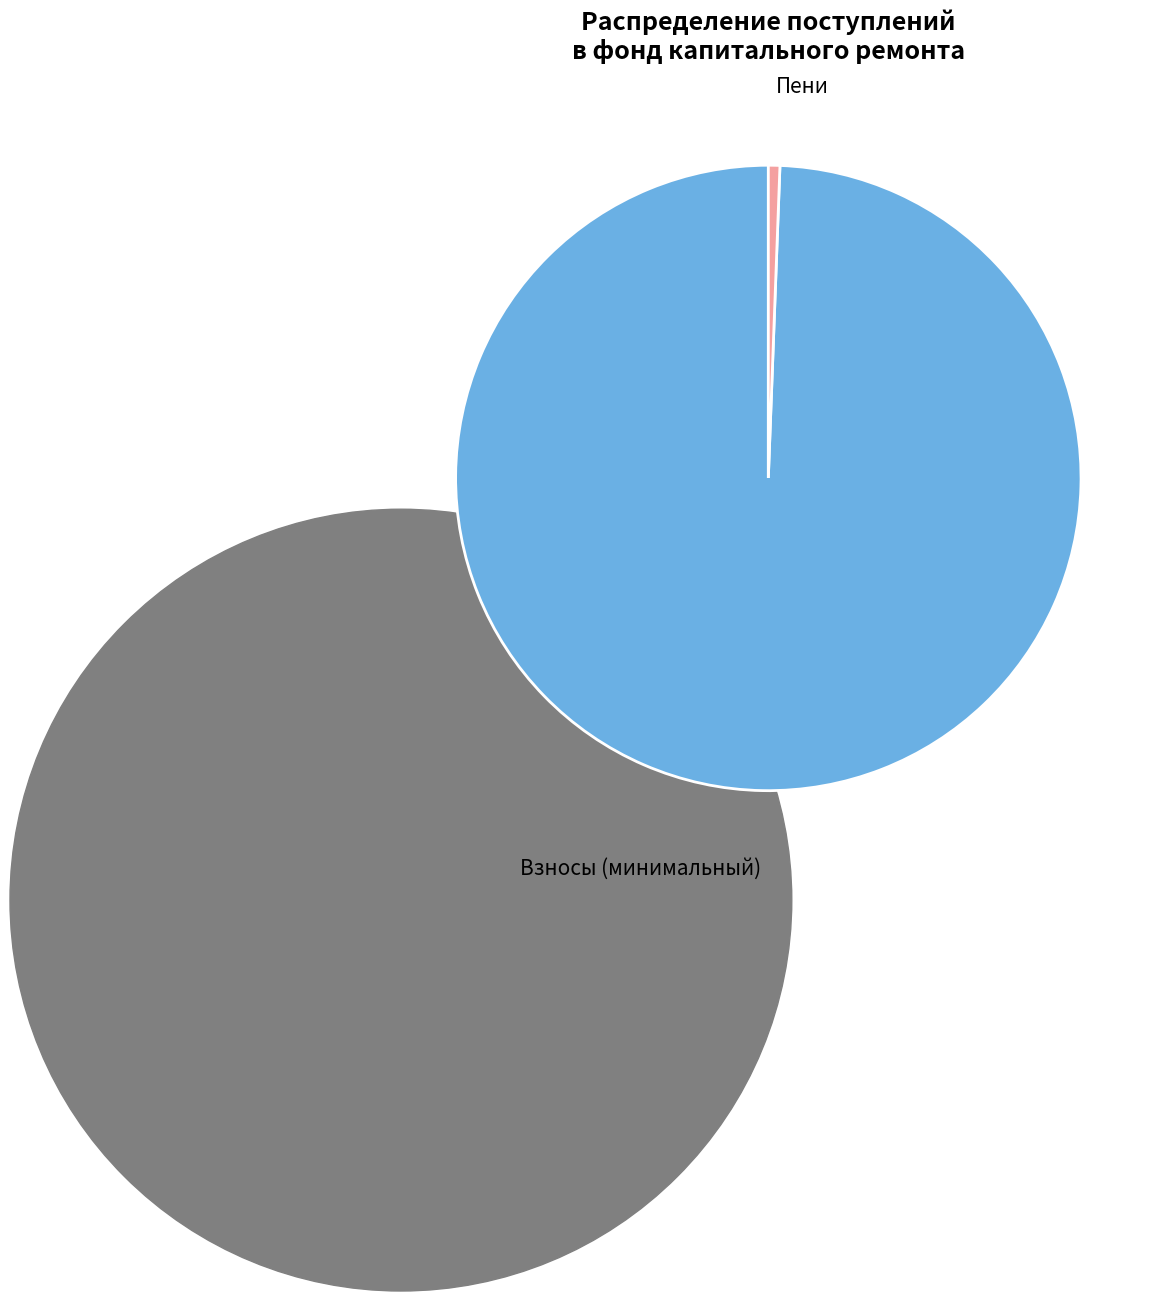

Is there any slice that represents more than half of the pie?

Yes